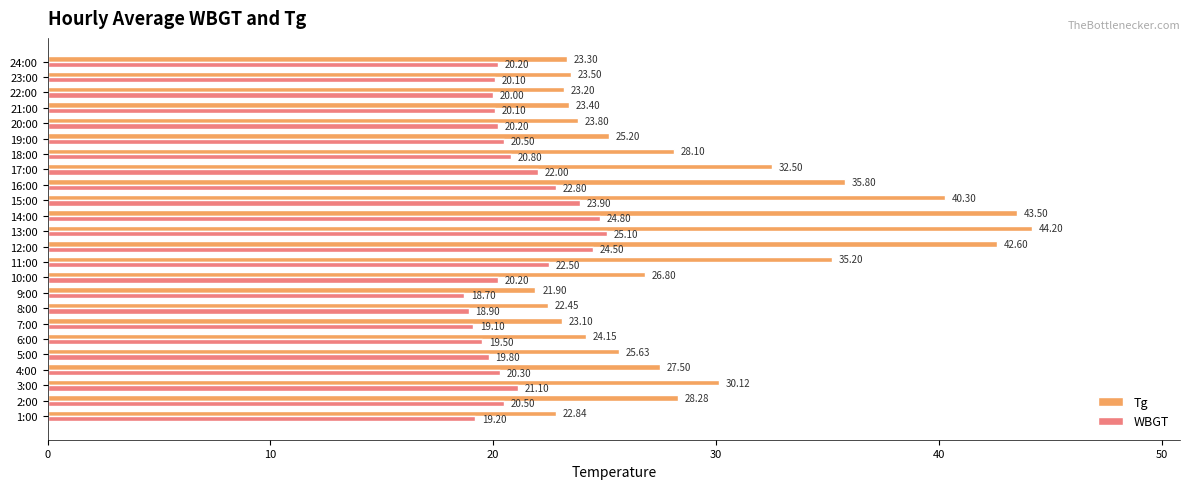

At 5:00, list the series in order from largest to smallest.

Tg, WBGT